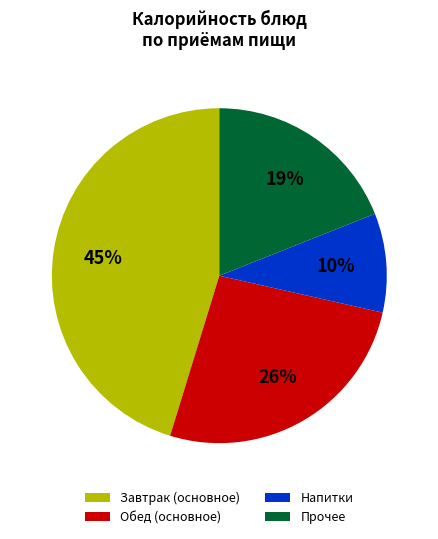

To the nearest percent, what portion does Завтрак (основное) represent?

45%